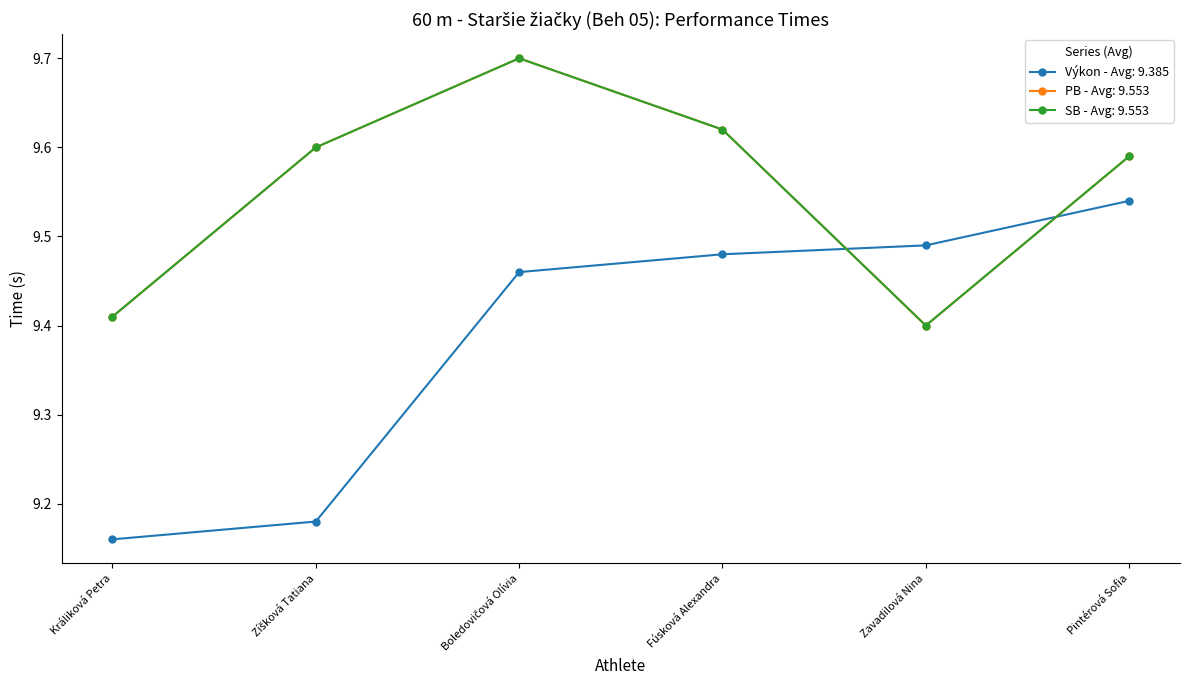

Which has a higher value, Fúsková Alexandra or Pintérová Sofia?

Pintérová Sofia